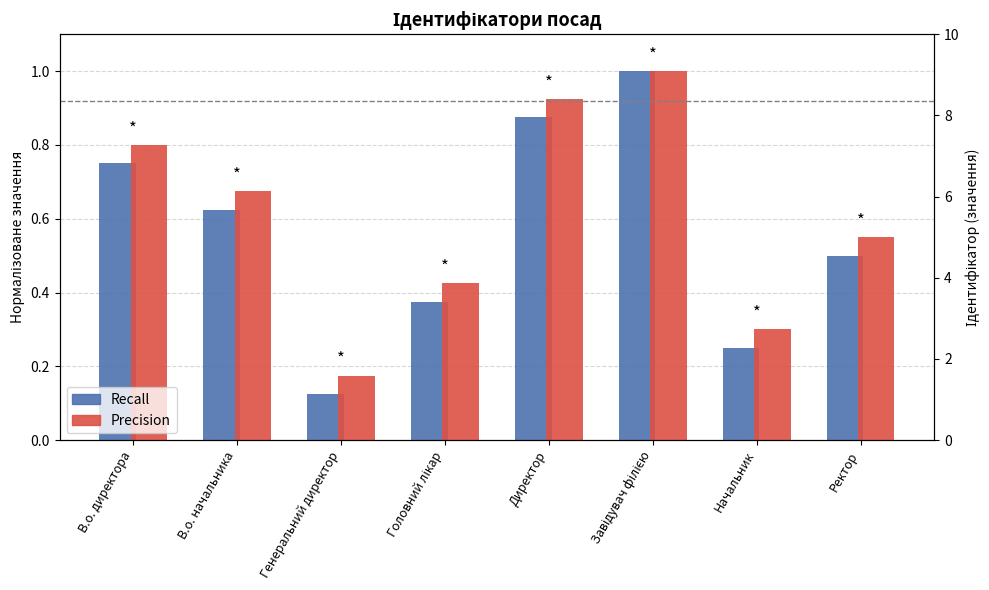

What is the sum of all Recall values?

4.5